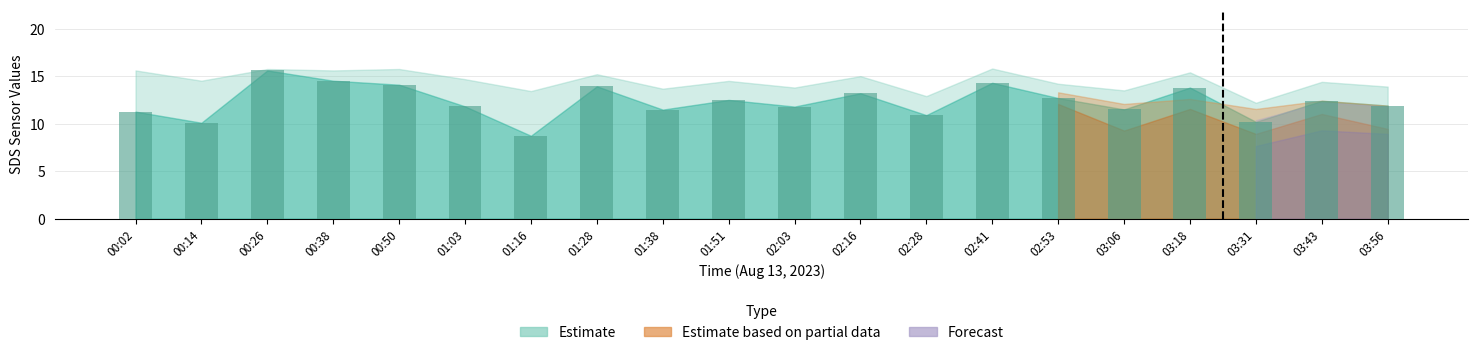

Read the value at 03:06.

11.5